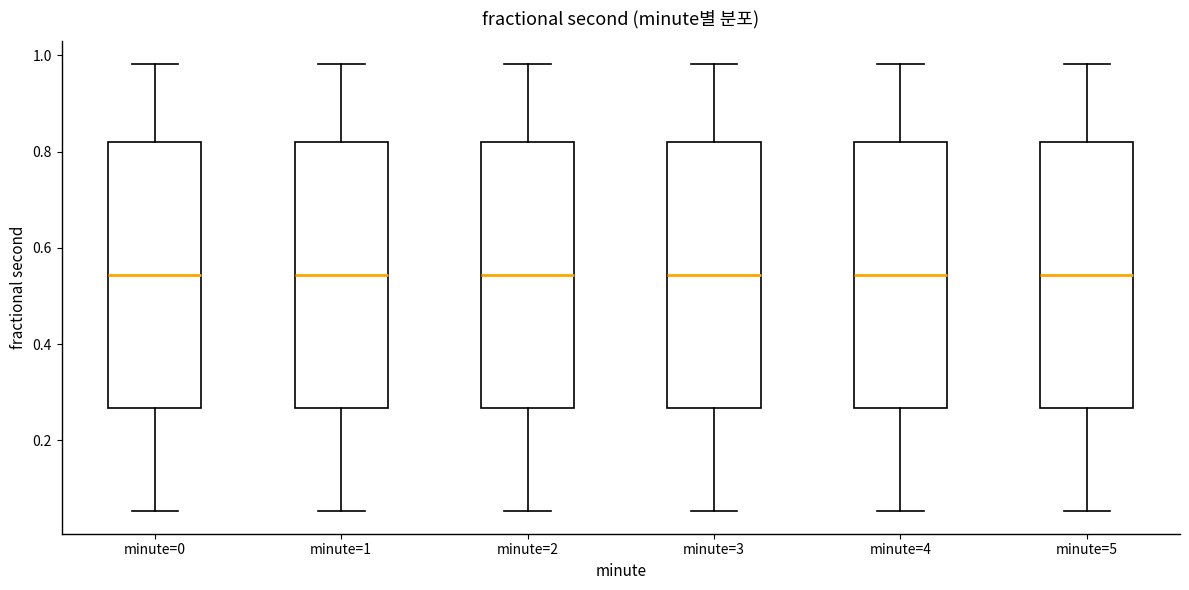

Reading left to right, read every box against the y-axis: the position of its median line, the range the box covers, and the ends of its whiskers. The values are not printed on the chart, so give them approximately, as read against the axis.

minute=0: median 0.54, box 0.26 to 0.82, whiskers 0.06 to 0.98
minute=1: median 0.54, box 0.26 to 0.82, whiskers 0.06 to 0.98
minute=2: median 0.54, box 0.26 to 0.82, whiskers 0.06 to 0.98
minute=3: median 0.54, box 0.26 to 0.82, whiskers 0.06 to 0.98
minute=4: median 0.54, box 0.26 to 0.82, whiskers 0.06 to 0.98
minute=5: median 0.54, box 0.26 to 0.82, whiskers 0.06 to 0.98